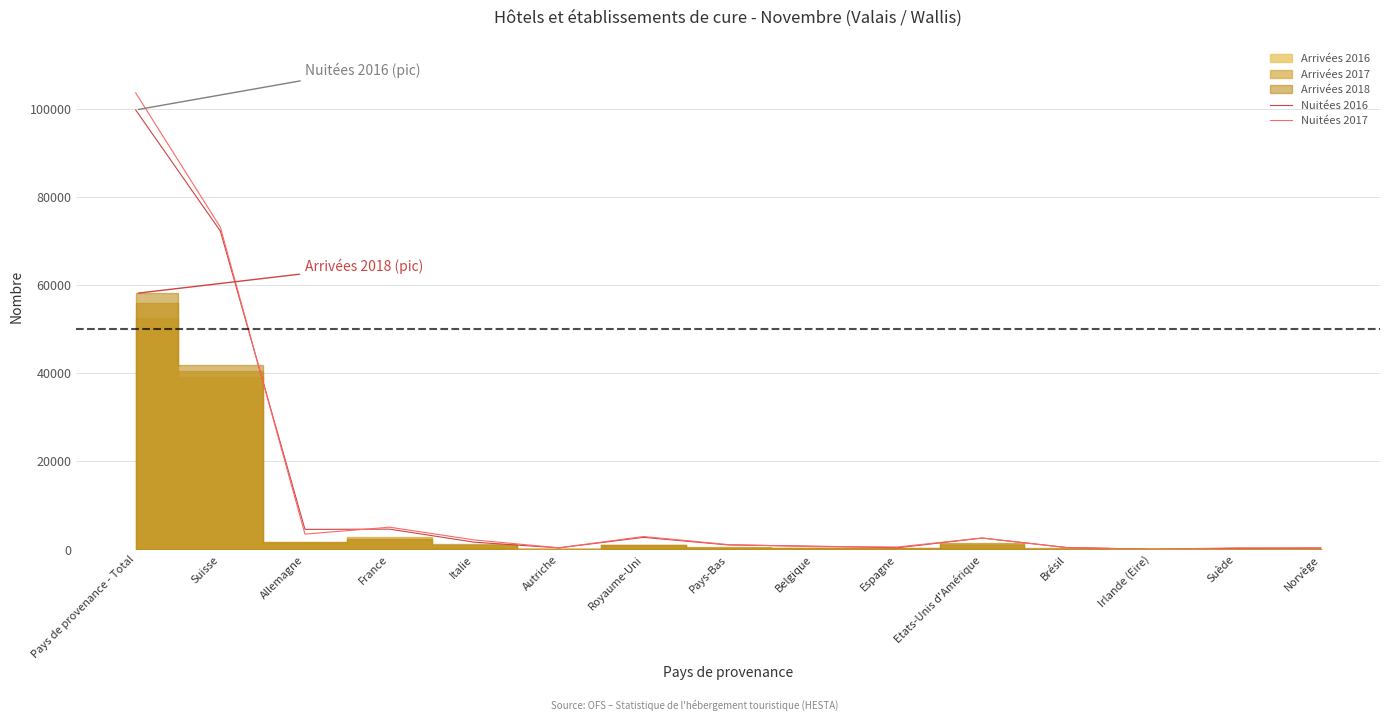

At how many categories does at least one series exceed 74041?

1